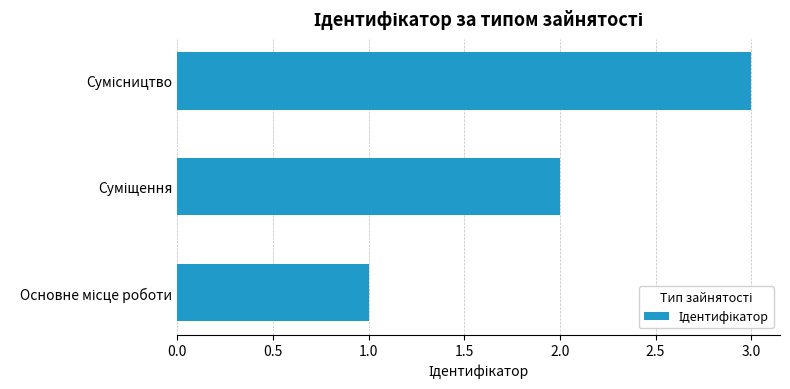

What is the sum of all values?

6